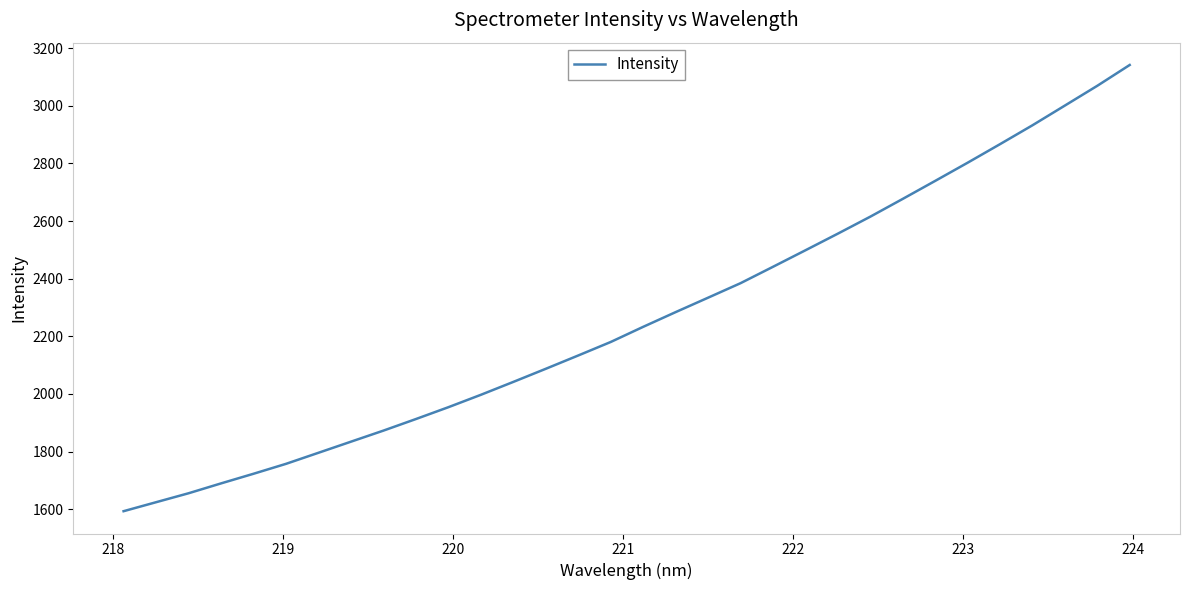

Reading left to right, list all the values displayed in this chart.

1593.4	1624.6	1655.6	1689.9	1723.3	1757.7	1796.1	1834.6	1873.0	1913.1	1954.2	1997.2	2041.9	2087.4	2133.6	2180.4	2232.9	2284.0	2334.0	2384.3	2441.2	2498.5	2556.2	2615.1	2676.7	2739.1	2802.1	2866.6	2932.1	3000.4	3069.0	3141.2